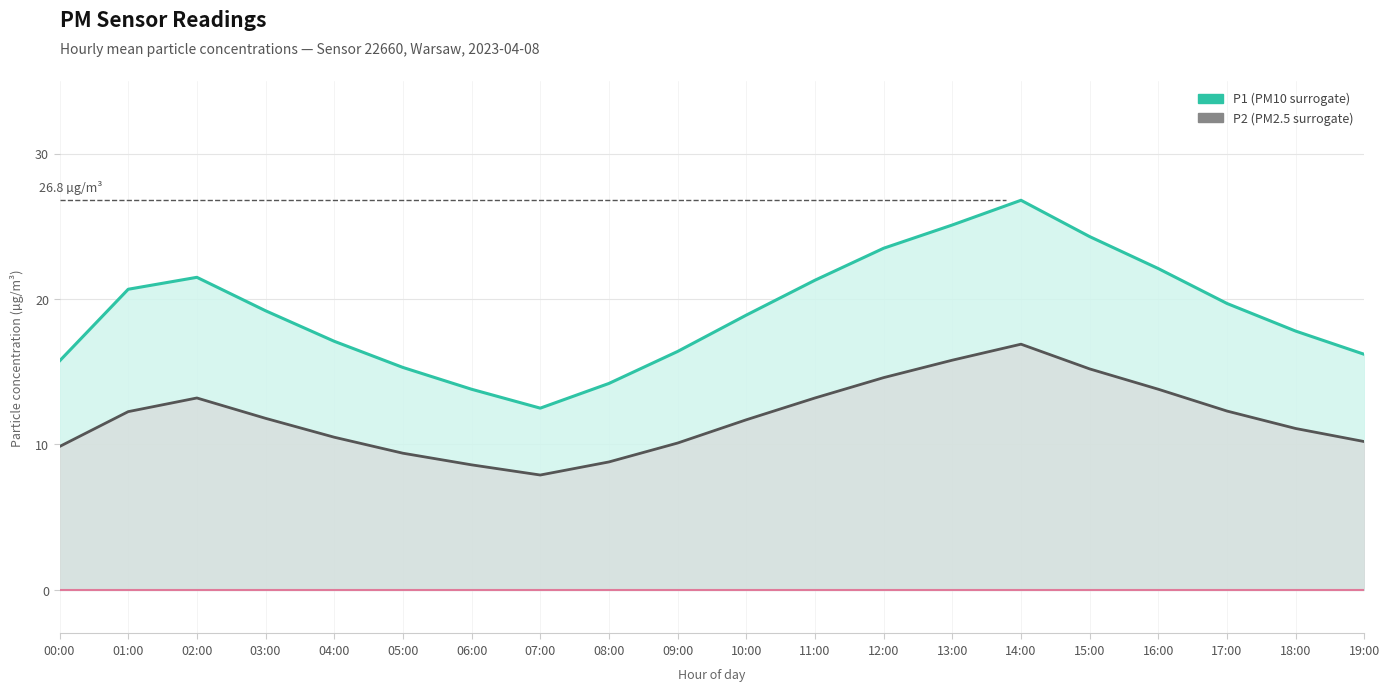

The value of P1 (PM10) at 12:00 is 10.4. True or false?

False